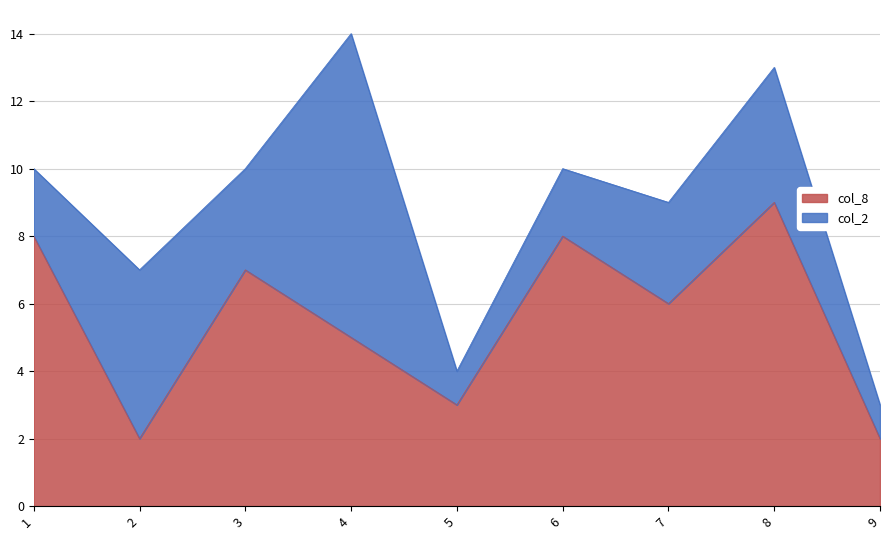

At which category is the sum across all series the highest?

4